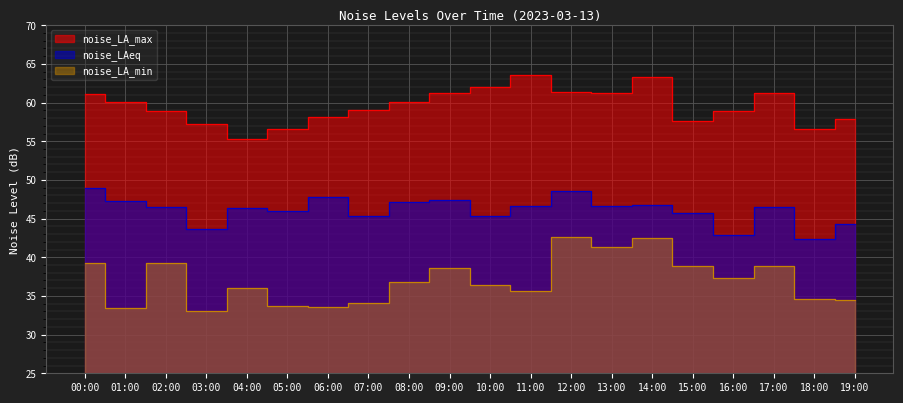

What is the label of the 7th point from the right?

13:00